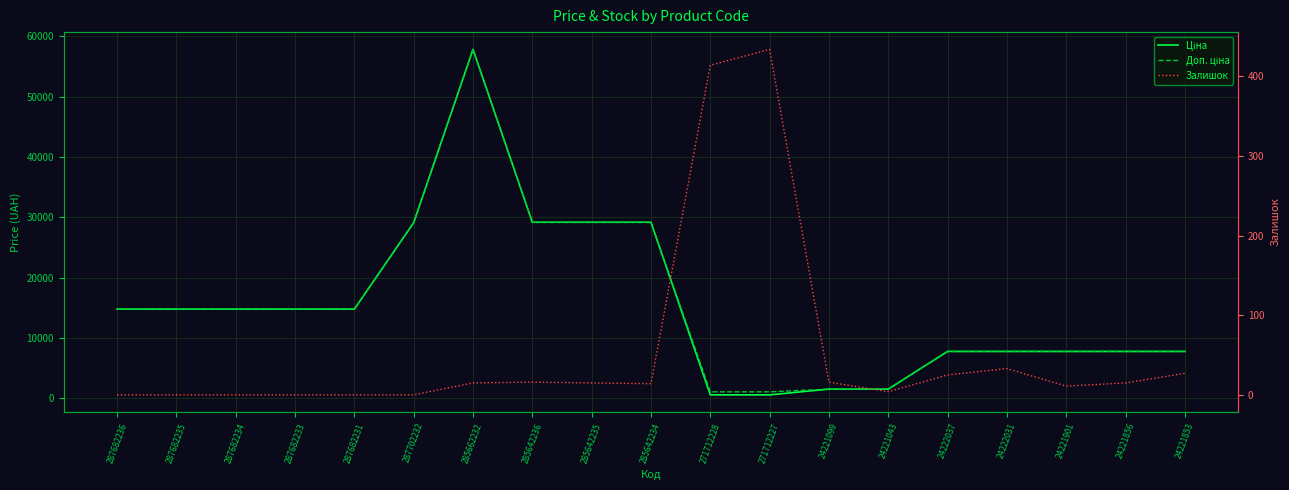

What is the sum of all Доп. ціна values?

292775.7